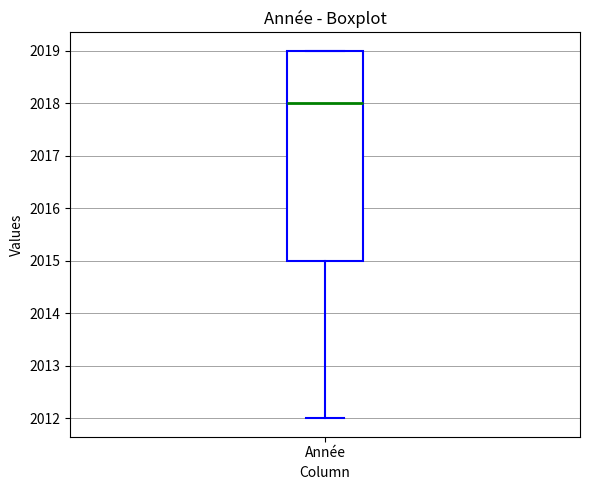

Transcribe this box plot: give where the median line is, the range the box spans, and where the two whiskers end, as read against the y-axis. The values are not printed on the chart, so give them approximately, as read against the axis.

median 2018, box 2015 to 2019, whiskers 2012 to 2019